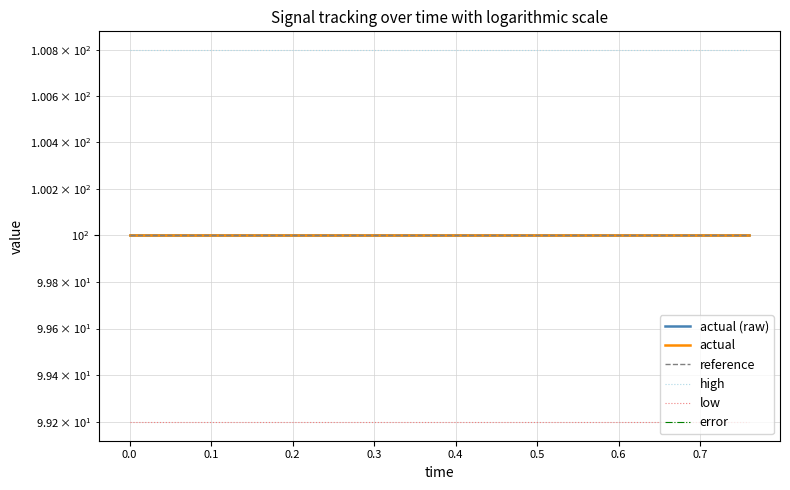

What is the label of the 3rd point from the left?

0.1